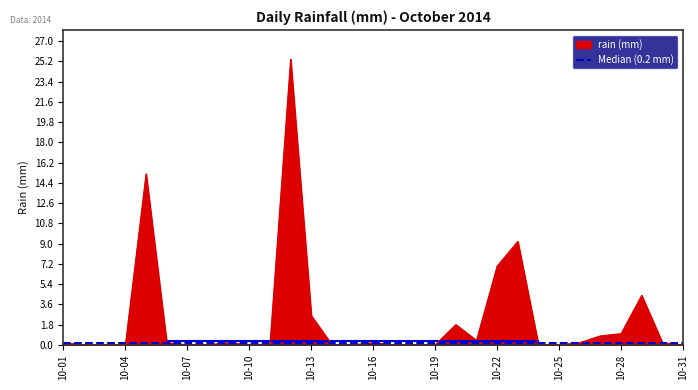

Which label corresponds to the smallest value in the chart?

2014-10-02